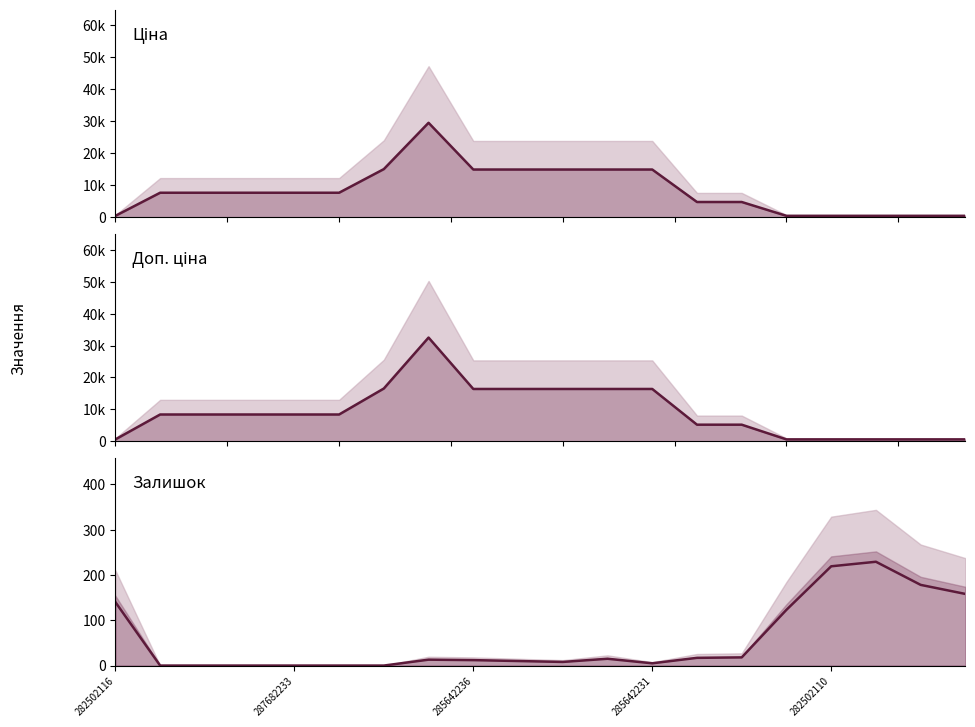

Which label corresponds to the smallest value in the chart?

287682233